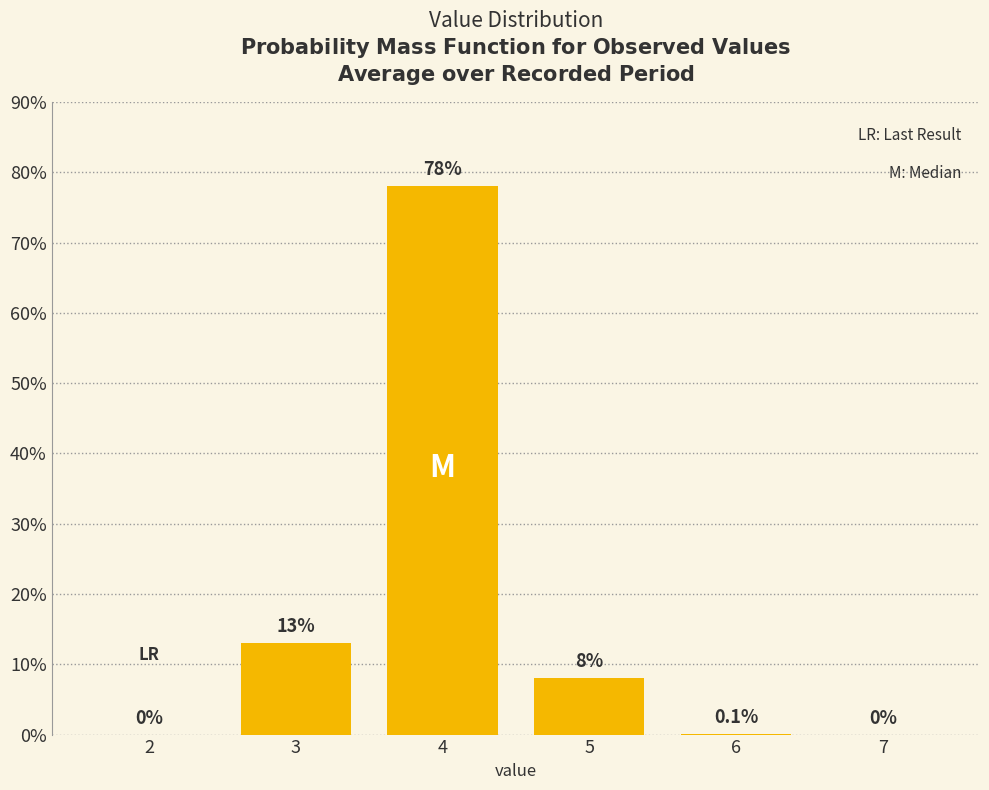

Reading left to right, list all the values displayed in this chart.

2=0.0	3=13.0	4=78.0	5=8.0	6=0.1	7=0.0